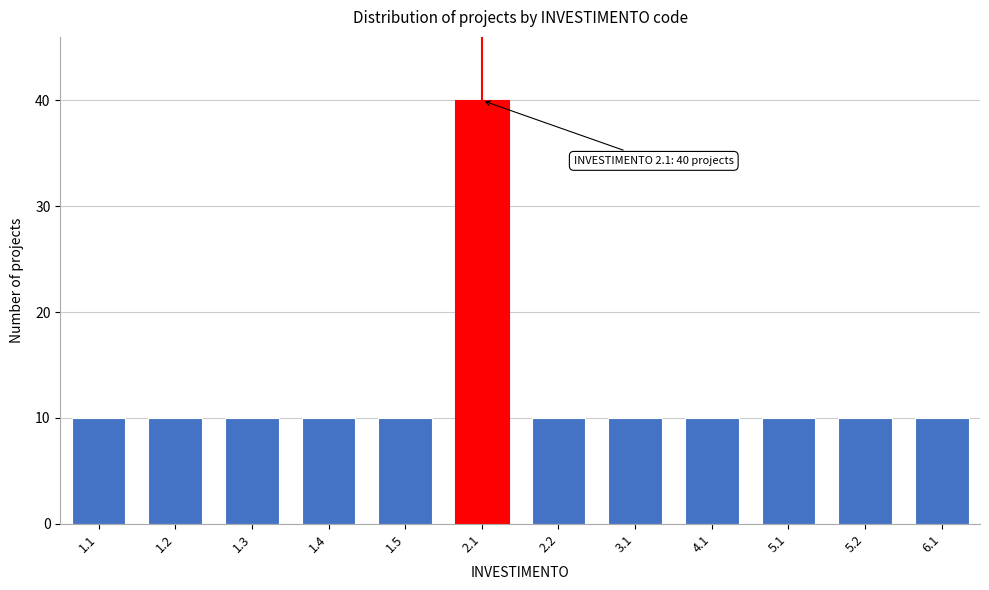

Reading left to right, extract all data points from this chart.

1.1=10	1.2=10	1.3=10	1.4=10	1.5=10	2.1=40	2.2=10	3.1=10	4.1=10	5.1=10	5.2=10	6.1=10